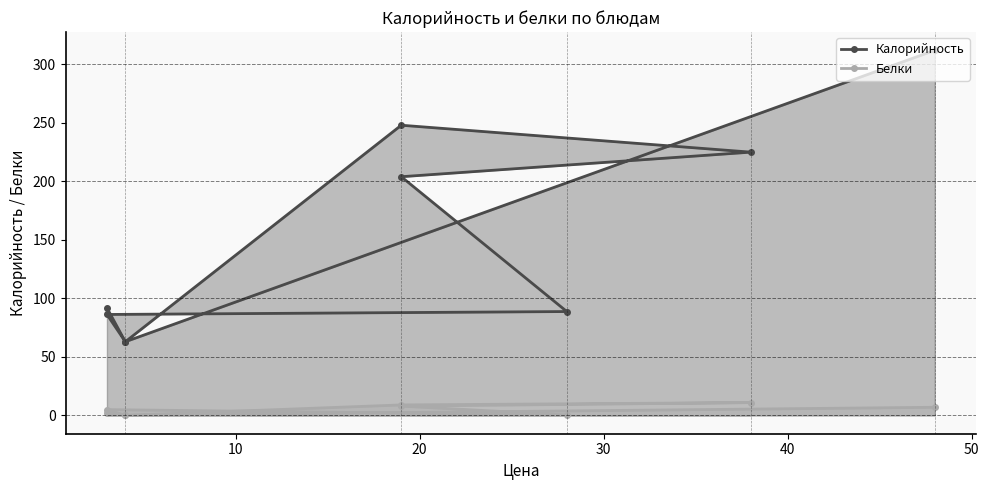

Does the chart display data point markers on the line(s)?

Yes